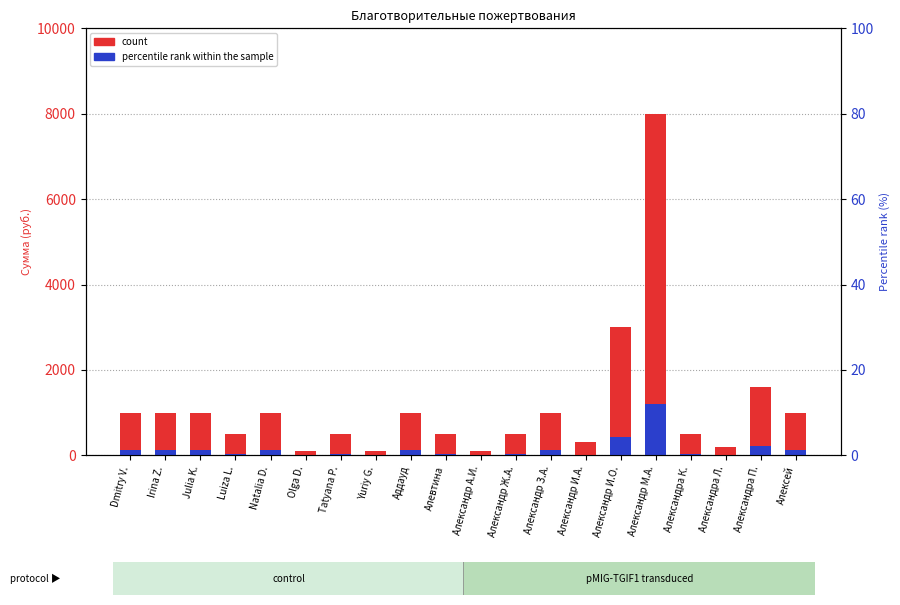

How many distinct data groups are displayed?

2